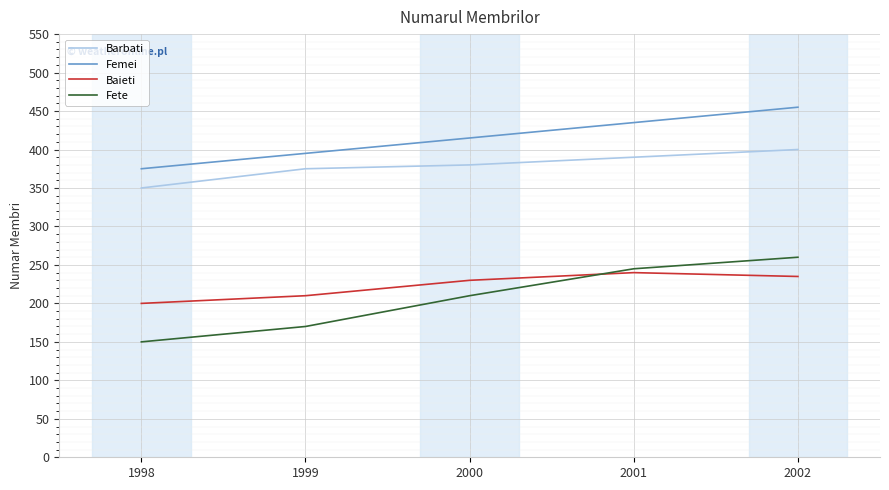

What is the difference between the second highest and minimum values in the Fete series?

95